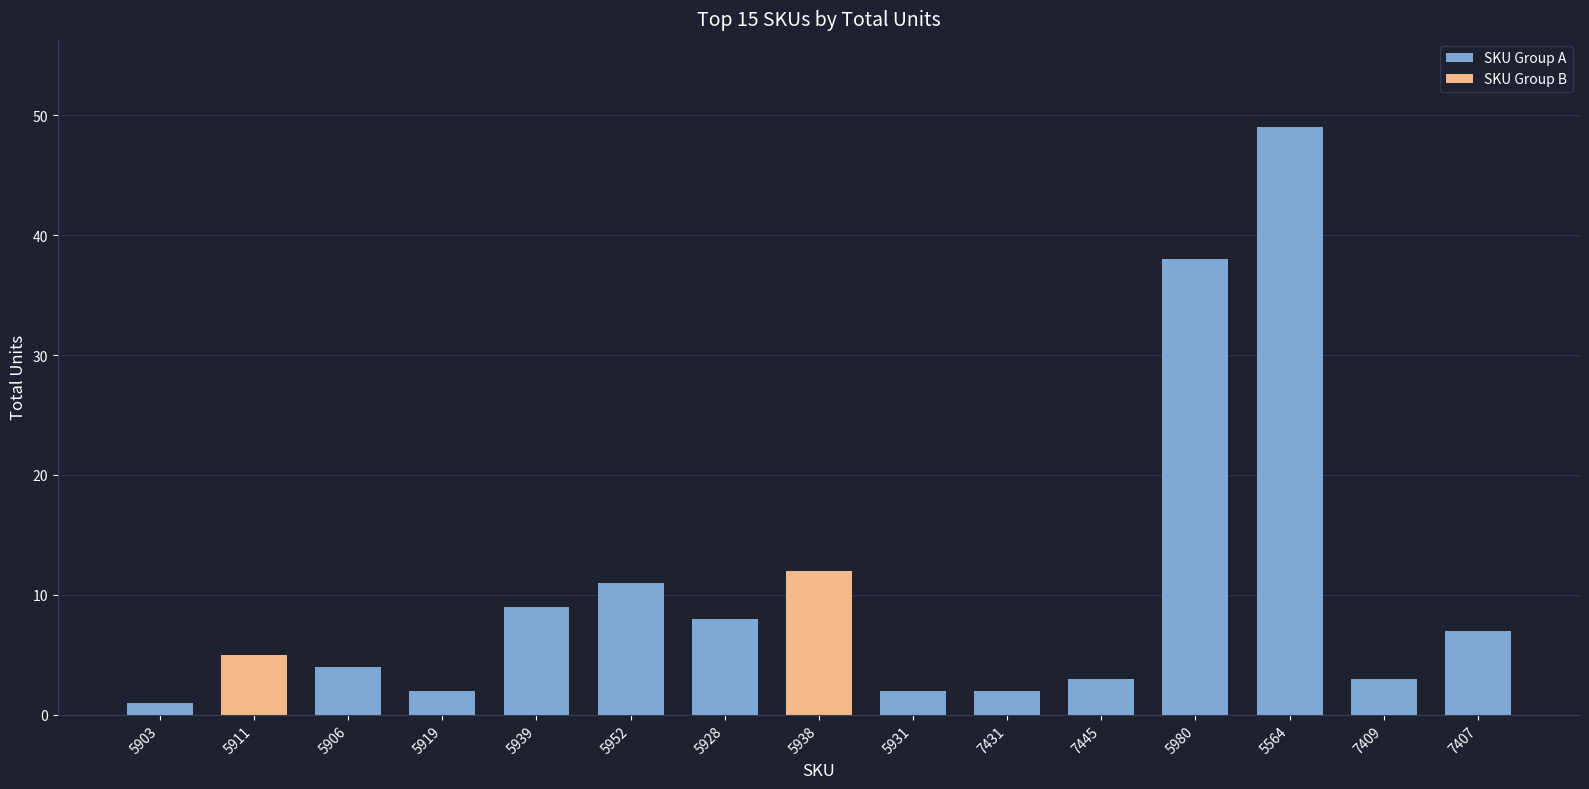

Which has a higher value, 5911 or 7407?

7407